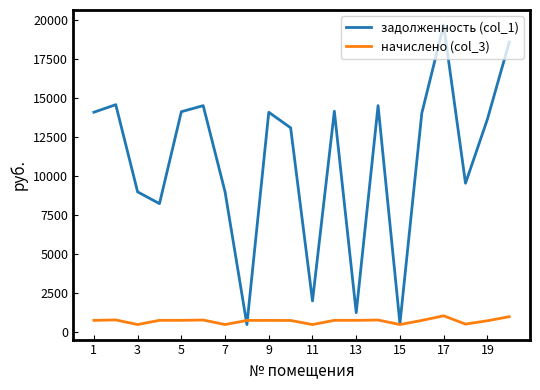

How many series are shown in this chart?

2